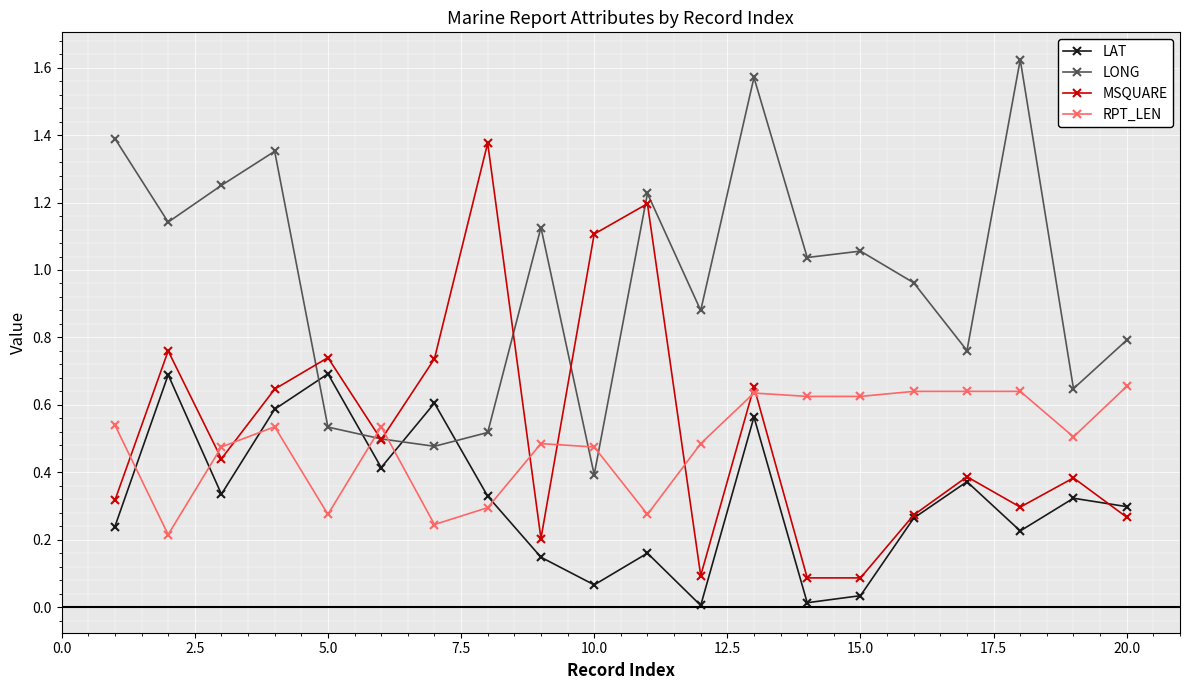

After their last crossing, which series has the higher values: RPT_LEN or LONG?

LONG